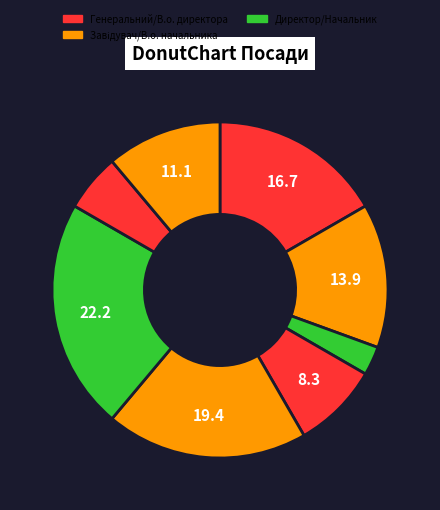

How many segments does this pie chart have?

8